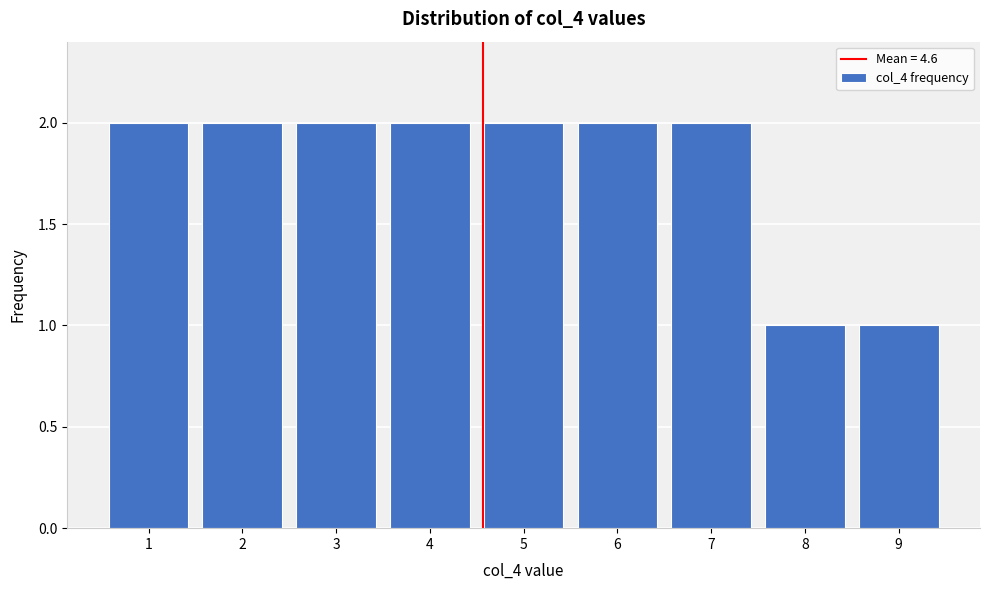

Reading left to right, list every bar in this chart as the range it spans on the x-axis followed by its height. The values are not printed on the chart, so give them approximately, as read against the axis.

0.5 to 1.5: 2
1.5 to 2.5: 2
2.5 to 3.5: 2
3.5 to 4.5: 2
4.5 to 5.5: 2
5.5 to 6.5: 2
6.5 to 7.5: 2
7.5 to 8.5: 1
8.5 to 9.5: 1